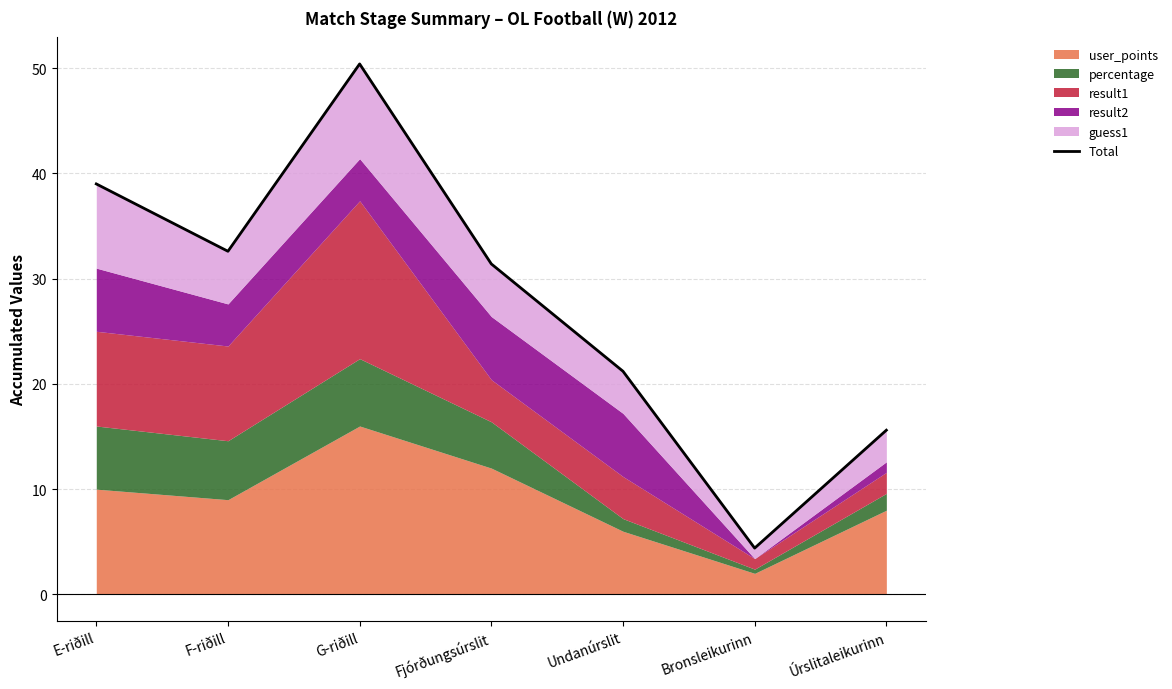

What is the difference between the maximum and minimum values?

46.0